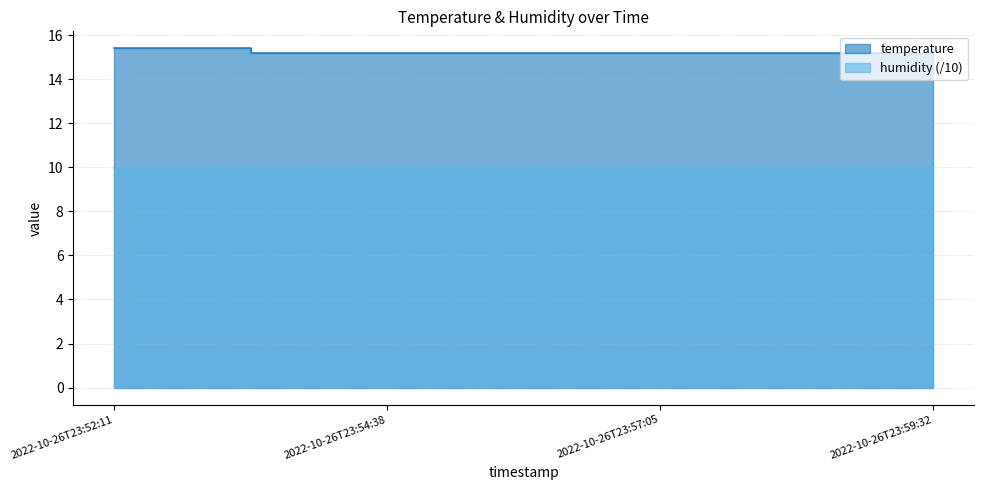

Where is the data nearest to the value 15?

2022-10-26T23:54:38